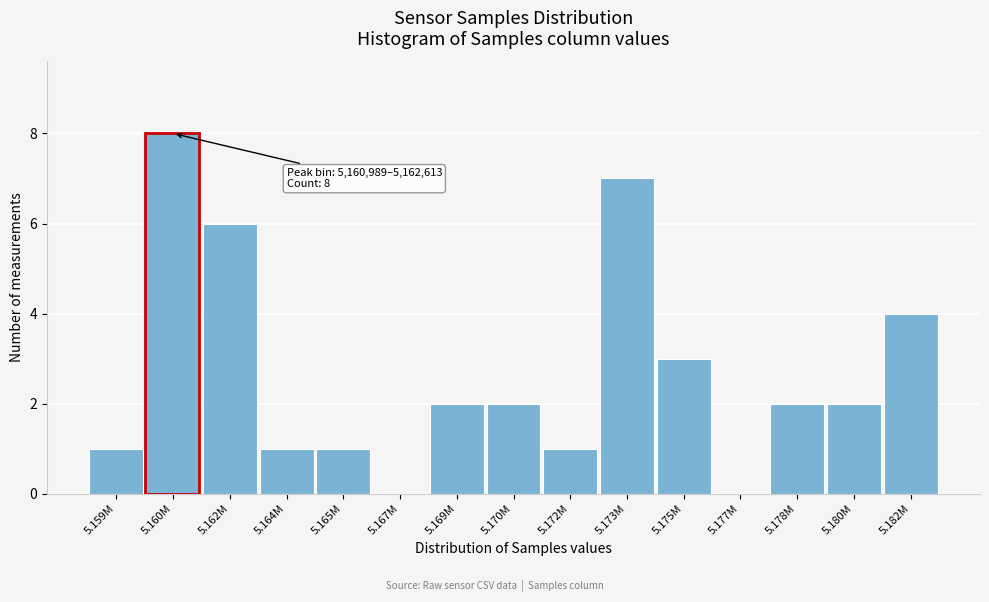

What is the sum of the values at 5.180M and 5.170M?

4